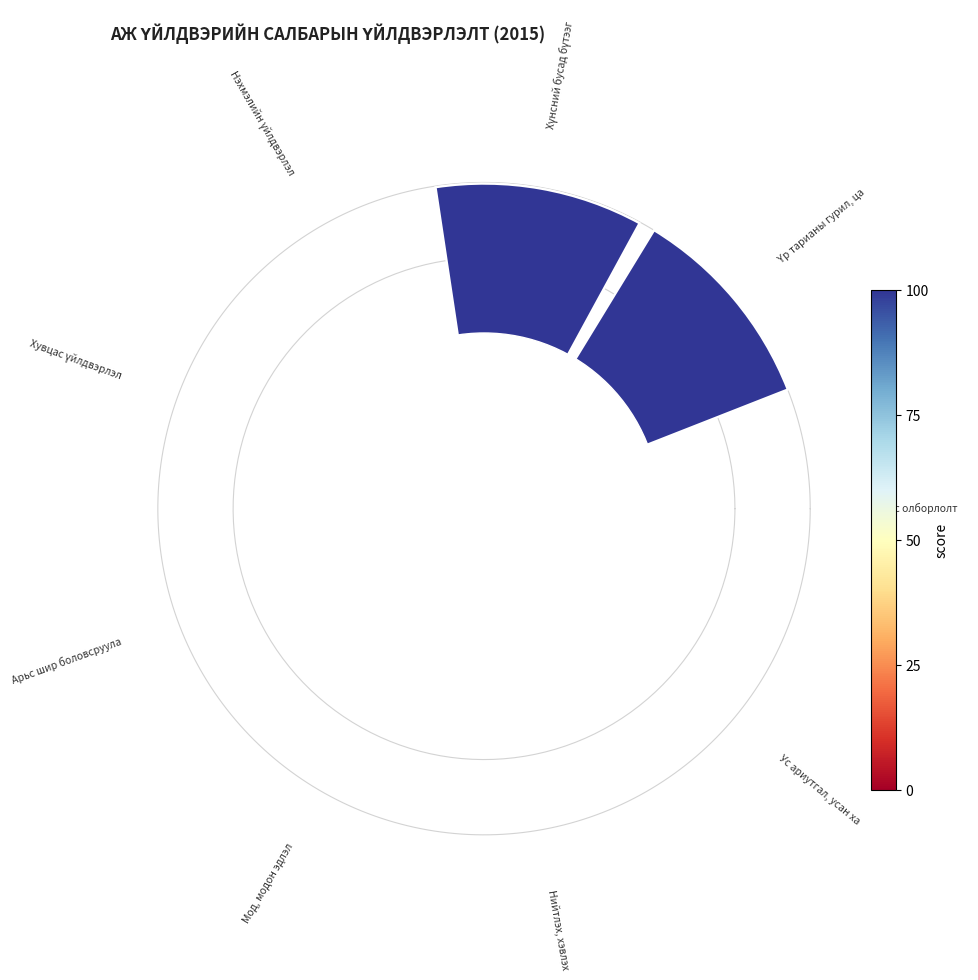

What is the change in value from 2. Үр тарианы гурил, цардуул, малын тэжээл to 7. Мод, модон эдлэл?

-0.6